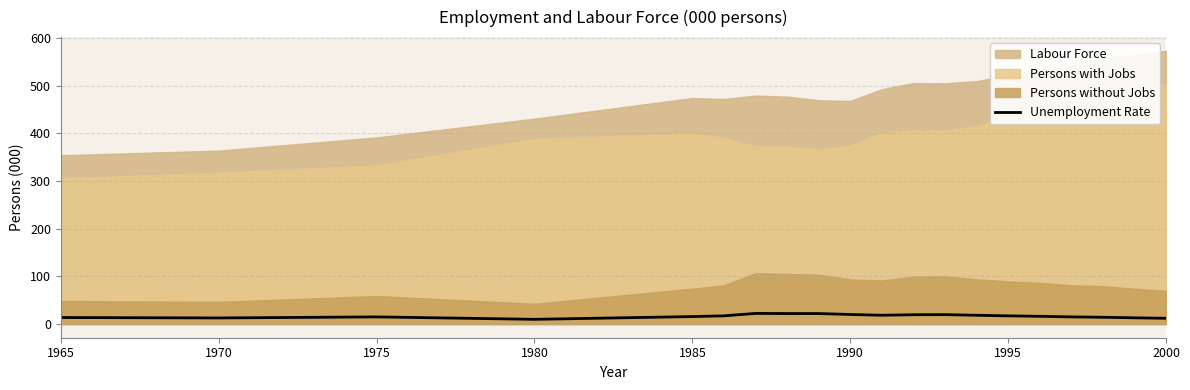

What is the sum of all values?

334.8